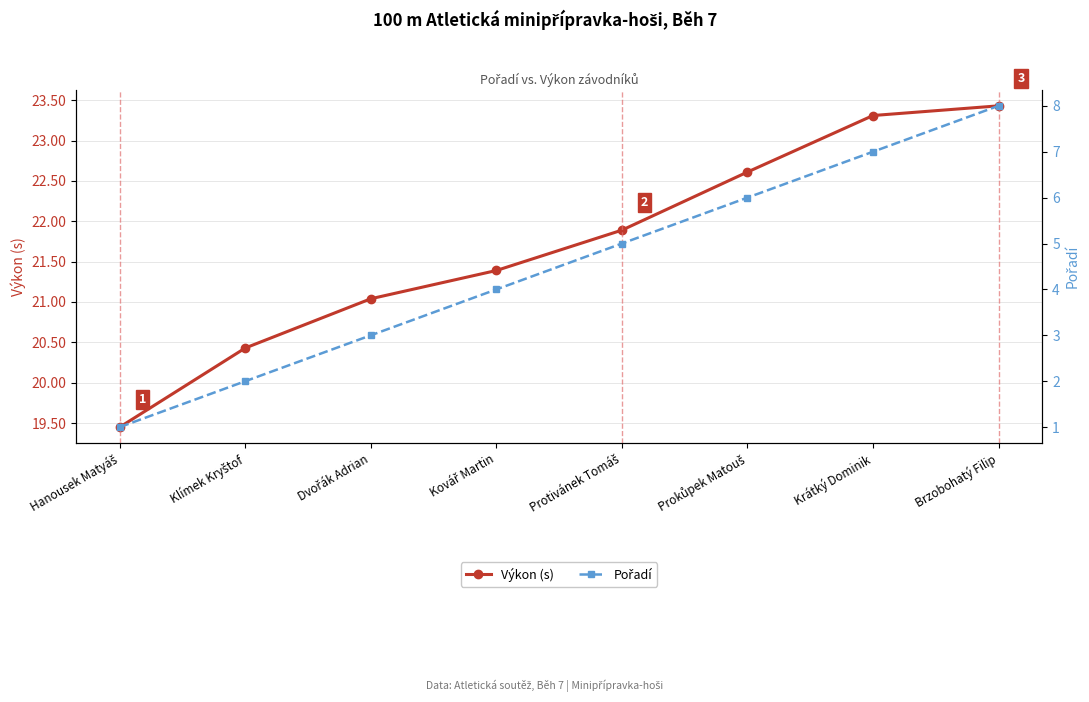

What is the average value of the Pořadí series?

4.5